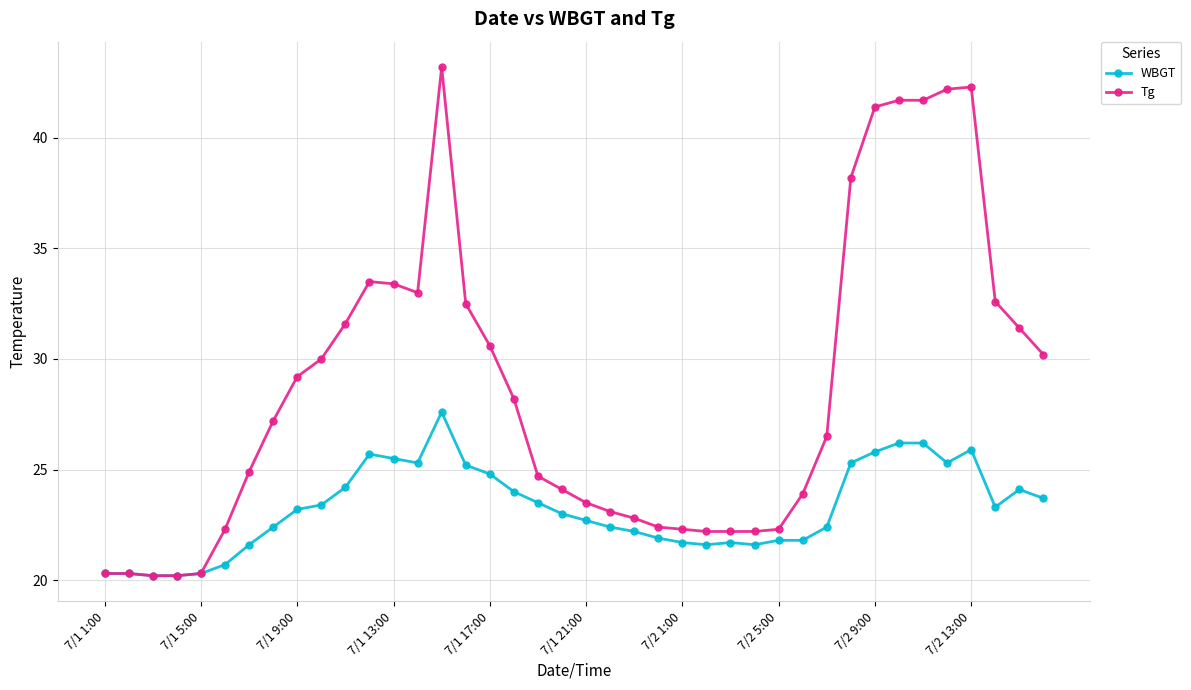

What is the greatest value displayed?

43.2